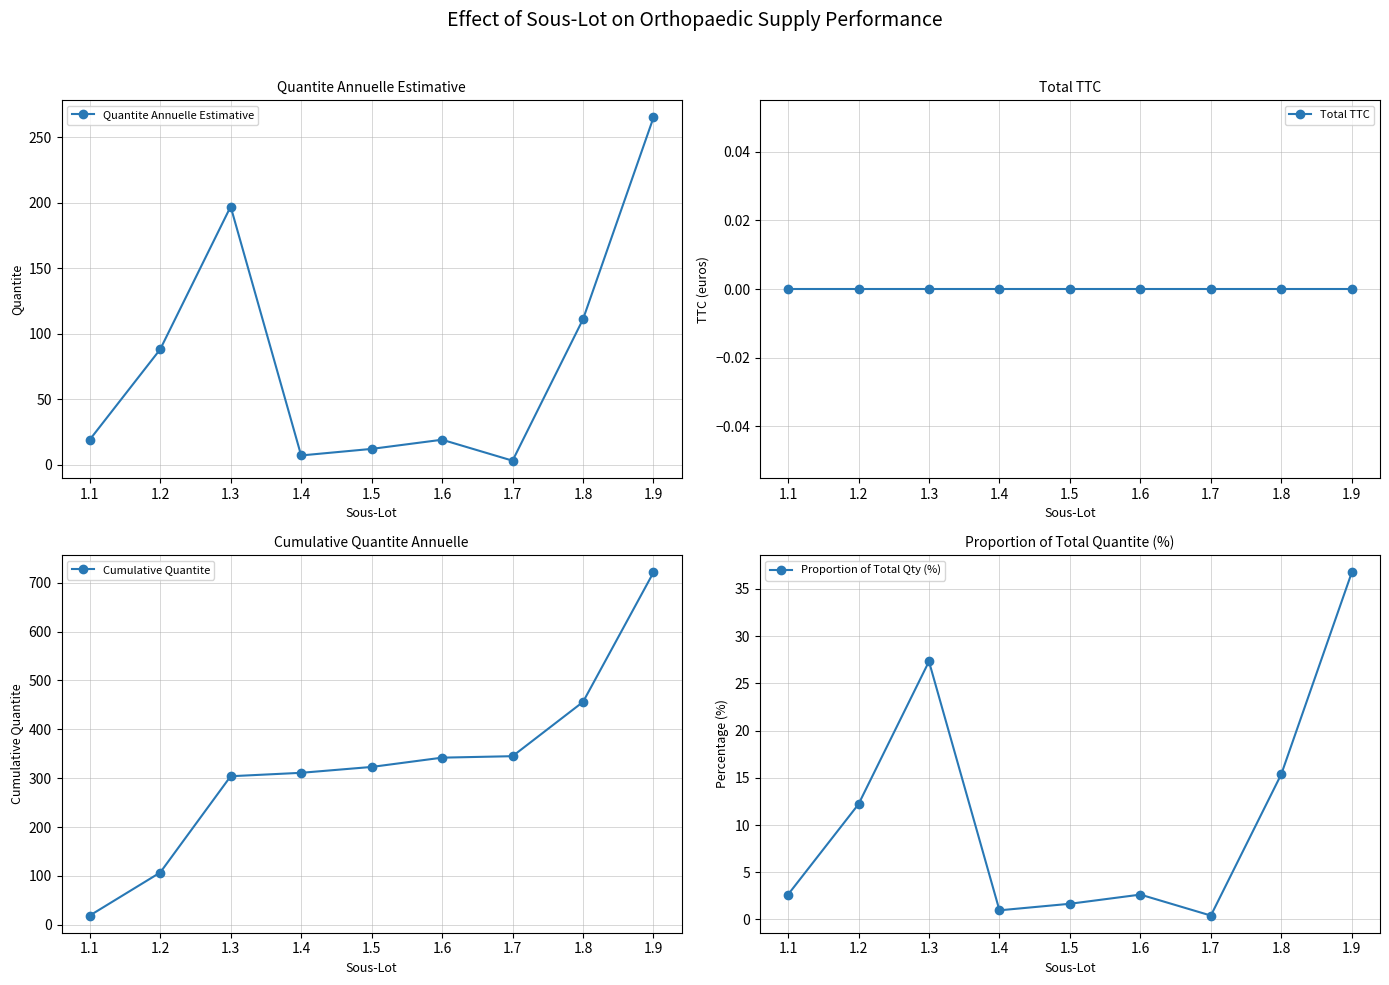

Which has a higher value, 1.6 or 1.7?

1.6